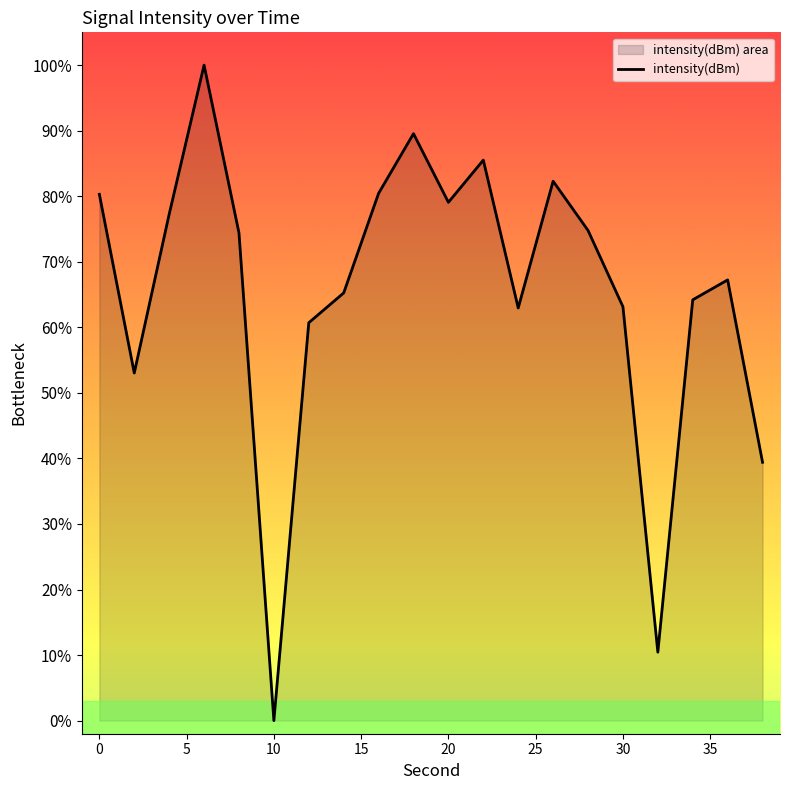

How many data points are above 74?

10